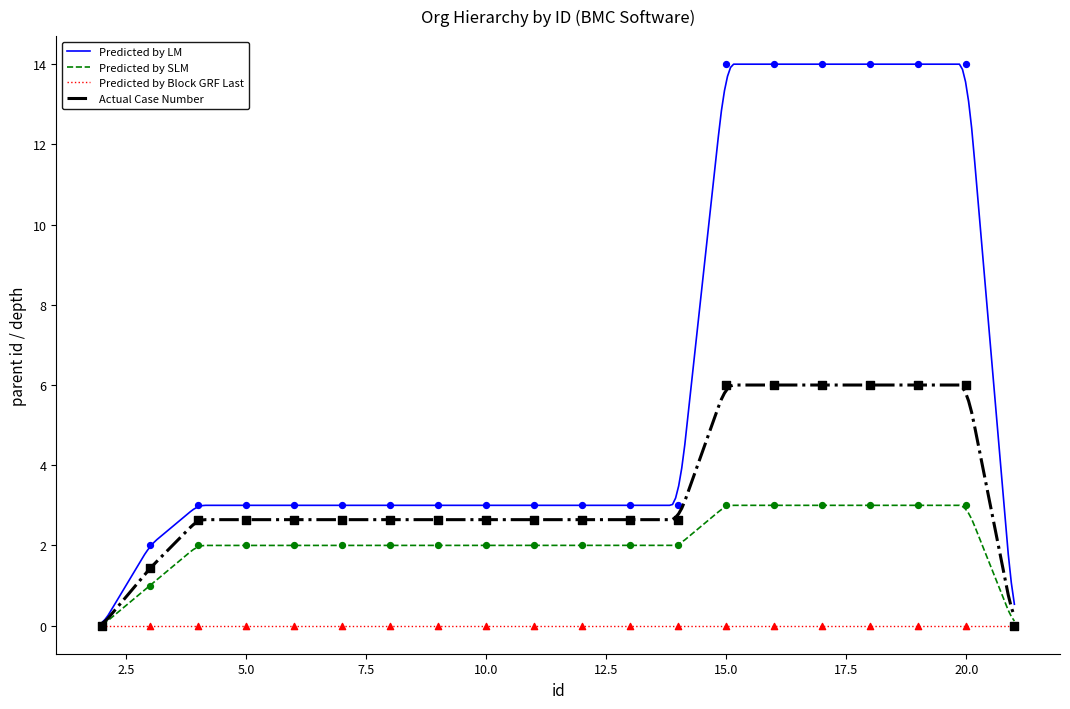

Which series contains the lowest Y value?

Predicted by SLM